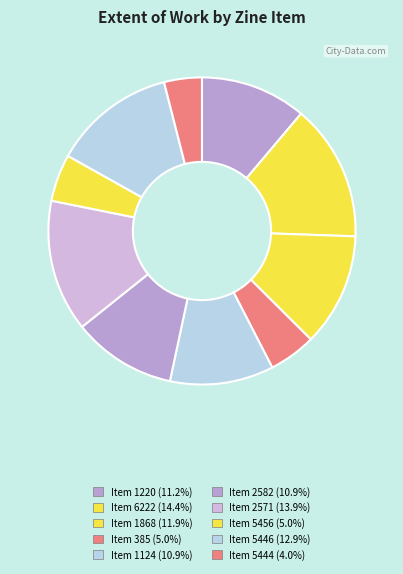

How many slices are in this pie chart?

10